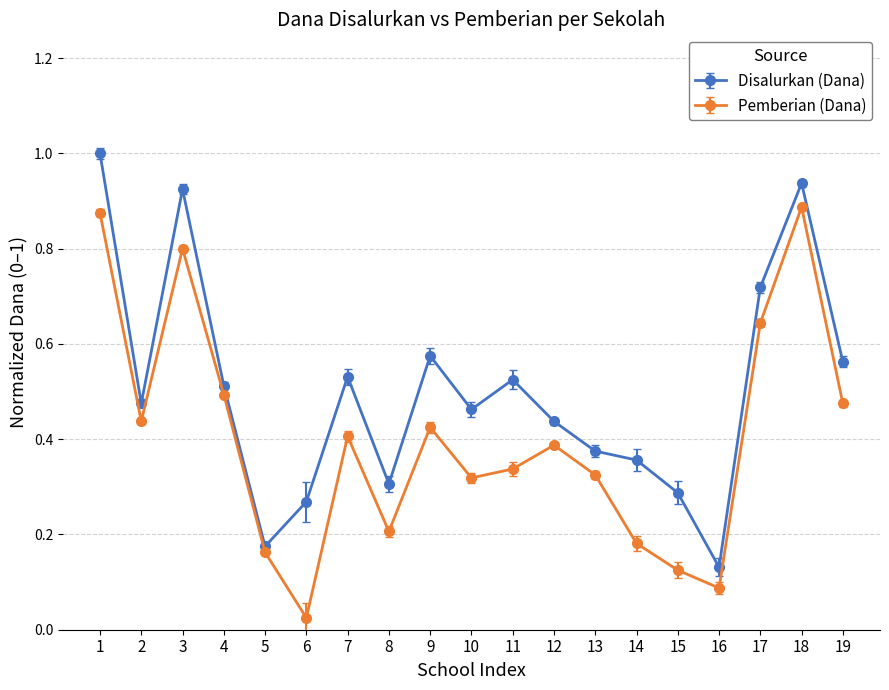

Which series changed the most between 13 and 15?

Pemberian (Dana)